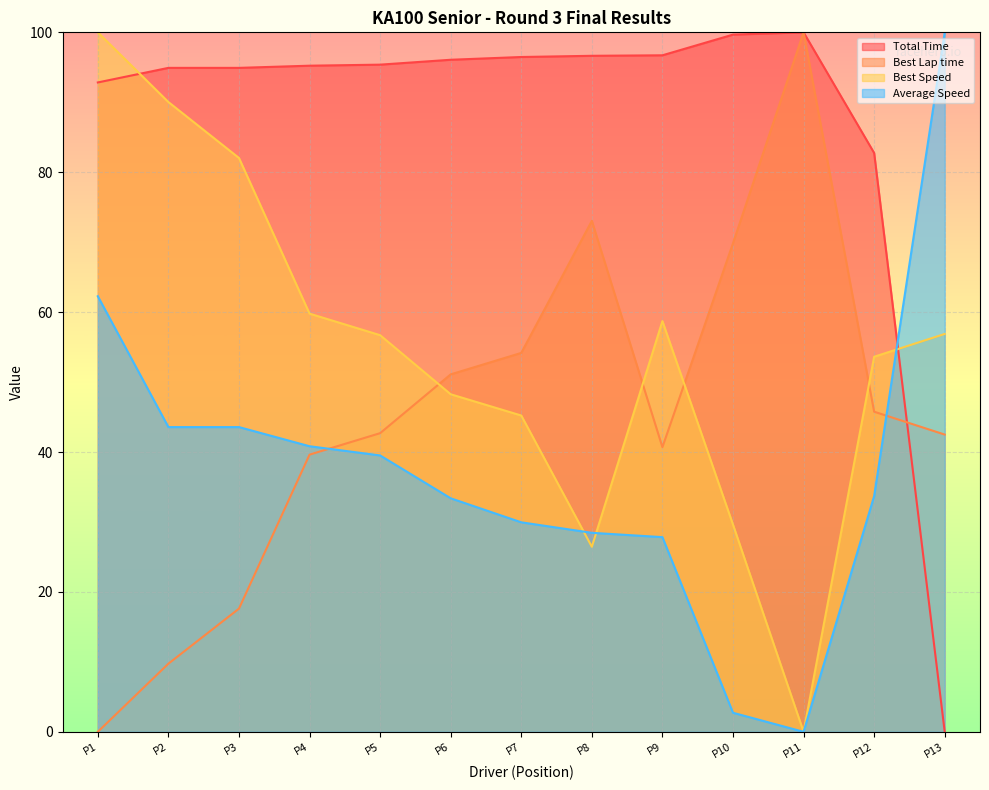

How many positive values does the Total Time series have?

12